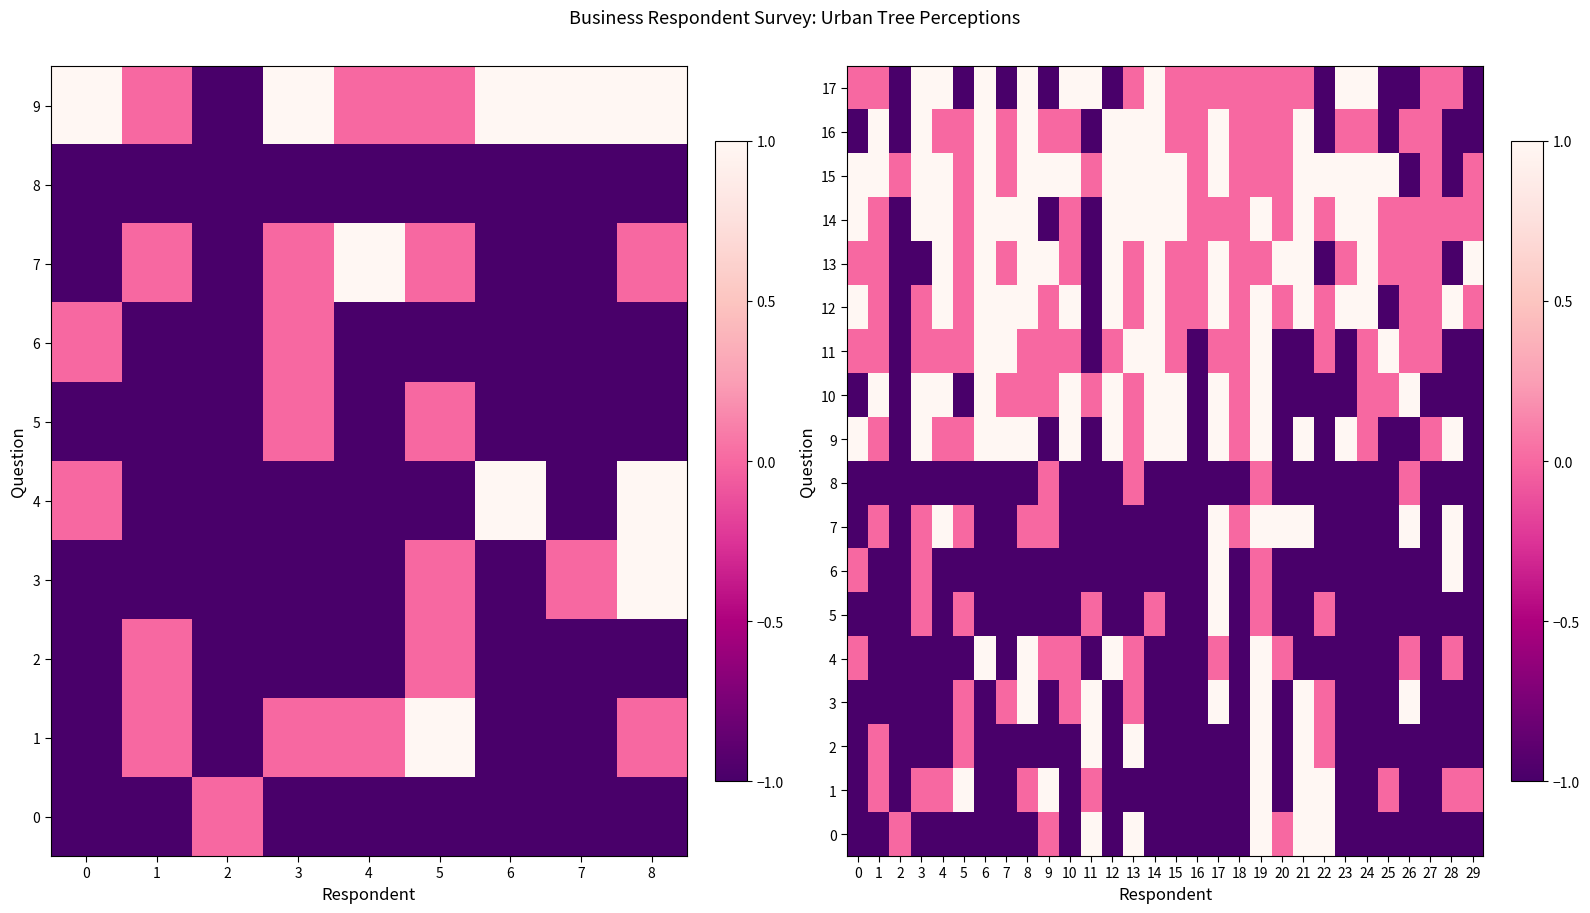

What is the smallest value displayed?

-1